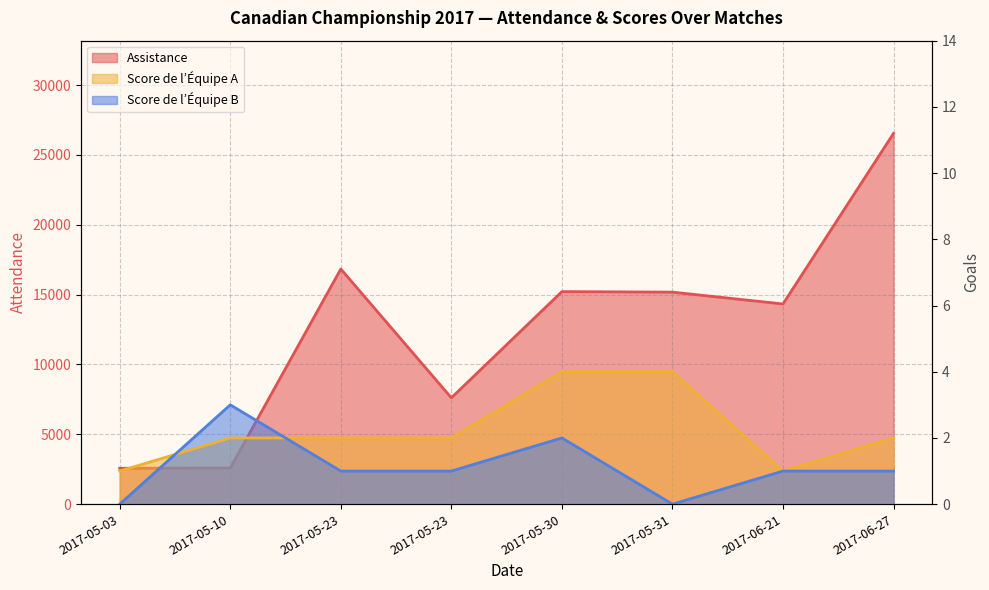

Which series has the largest total across all categories?

Assistance